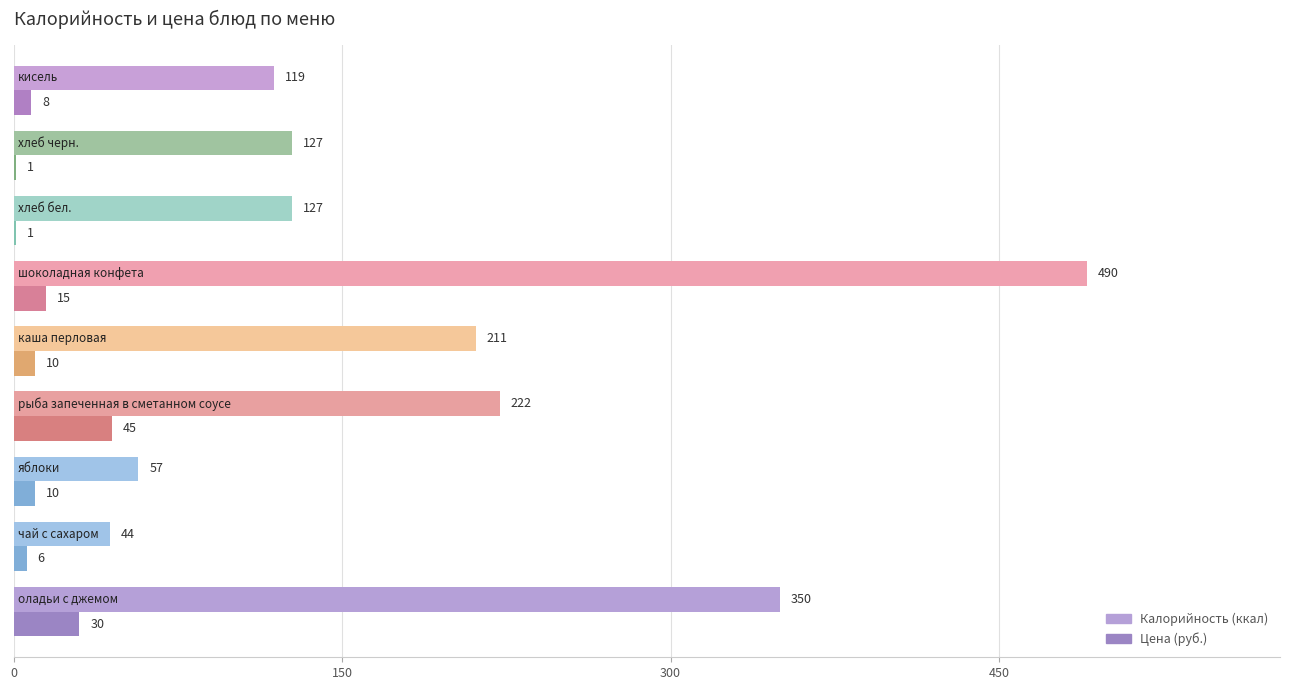

What is the greatest value displayed?

490